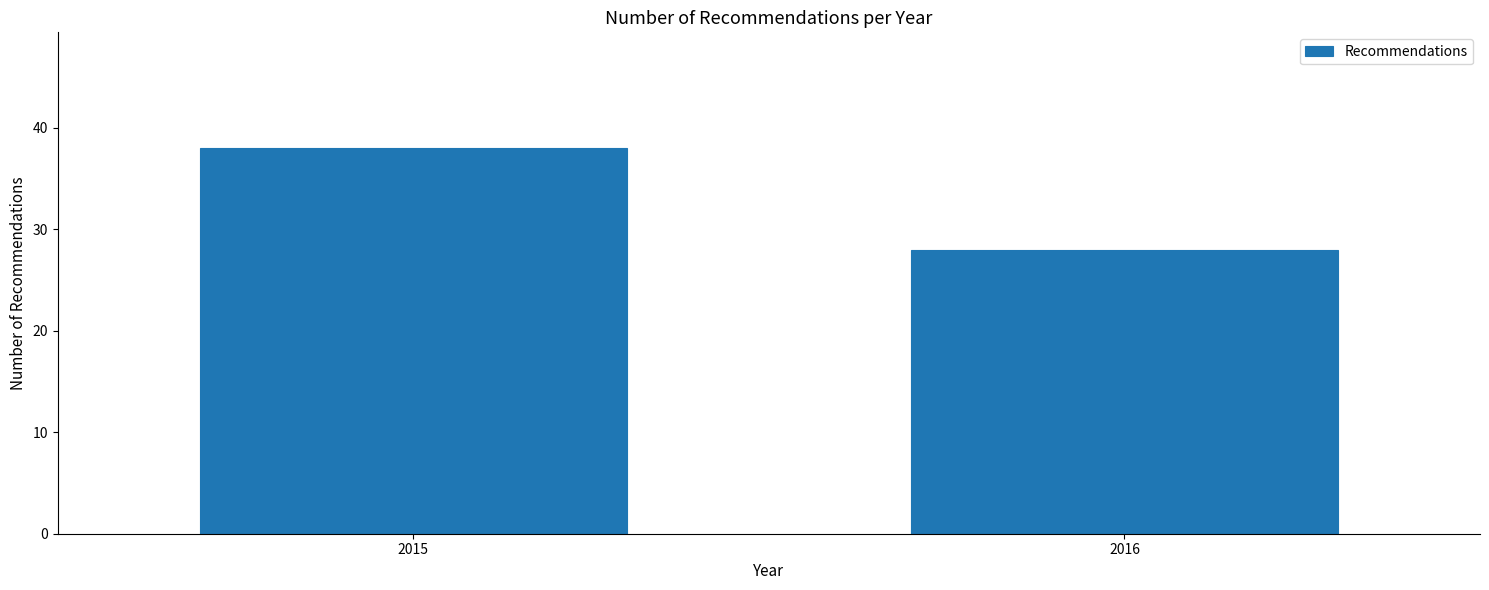

Reading right to left, list all the values displayed in this chart.

28	38